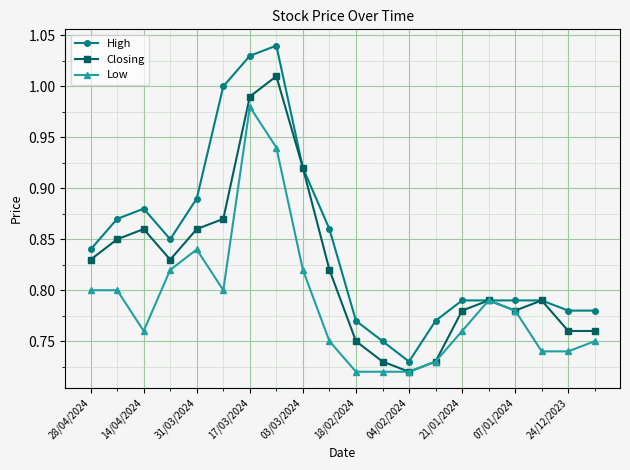

How many lines are shown in the chart?

3